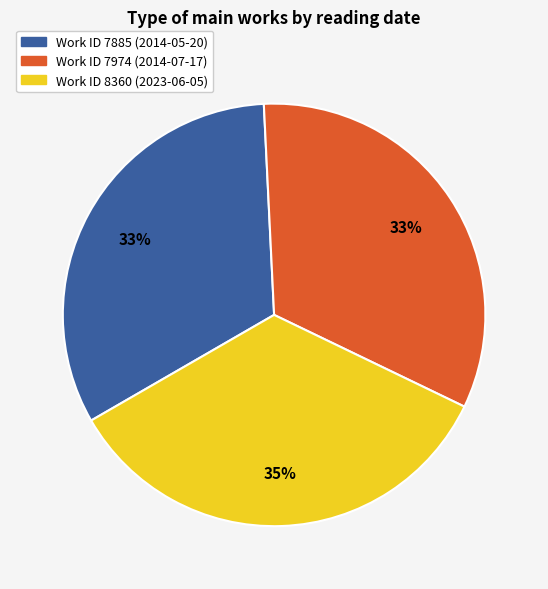

To the nearest percent, what is the average slice percentage?

33%